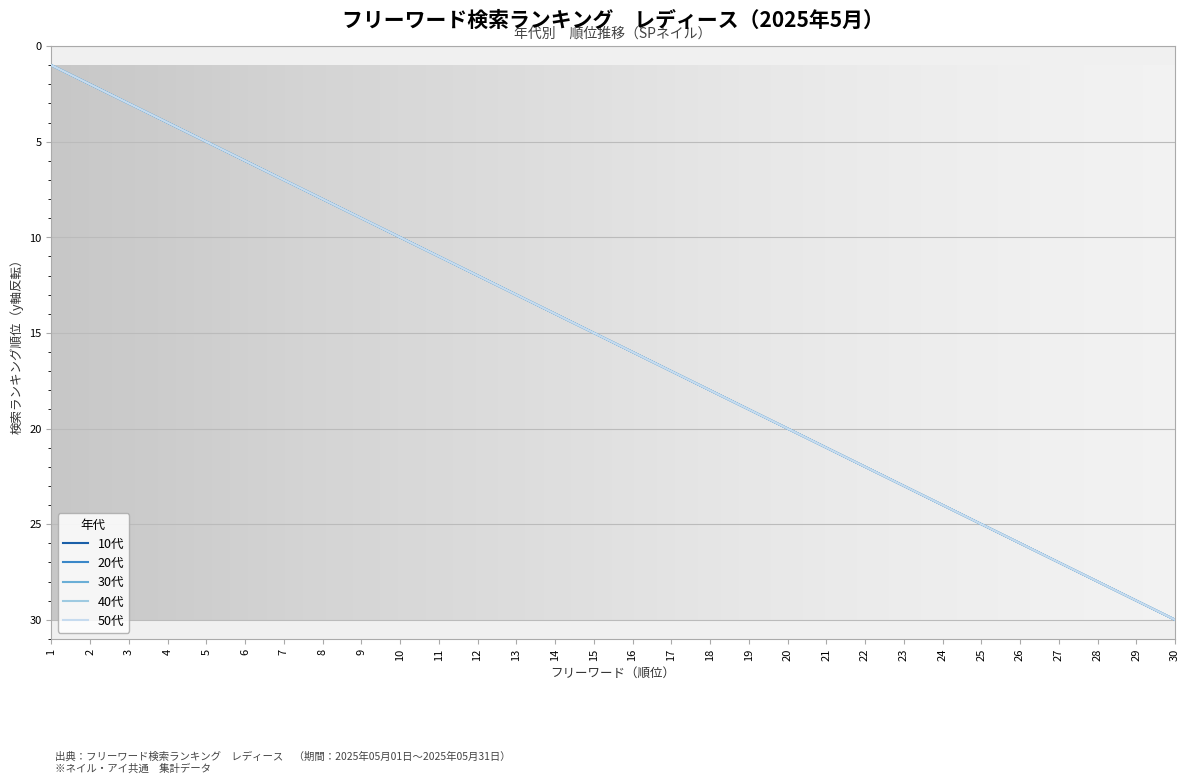

True or false: 30代 has more than 1 points higher than both neighbors.

False